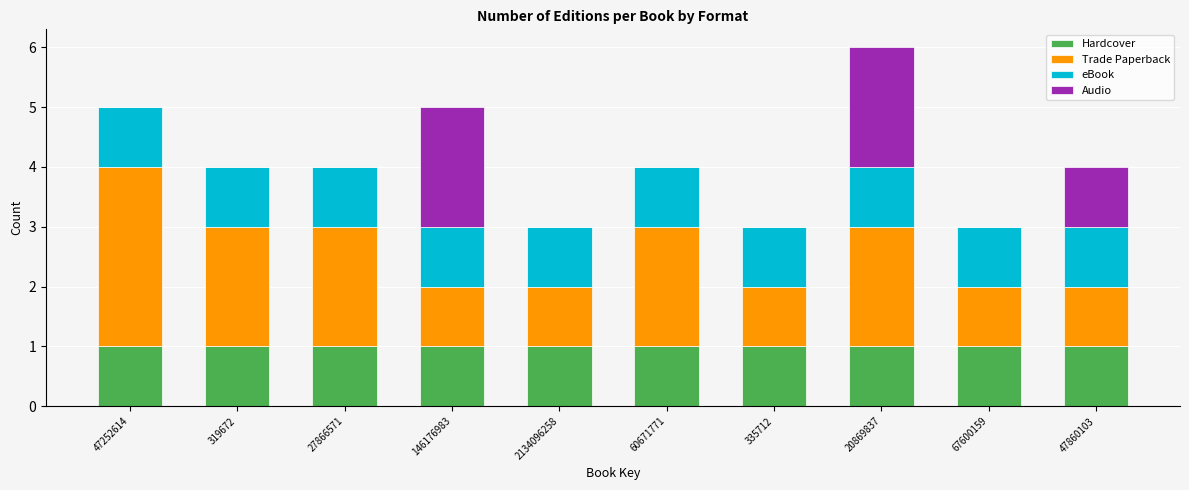

What is the sum of all Hardcover values?

10